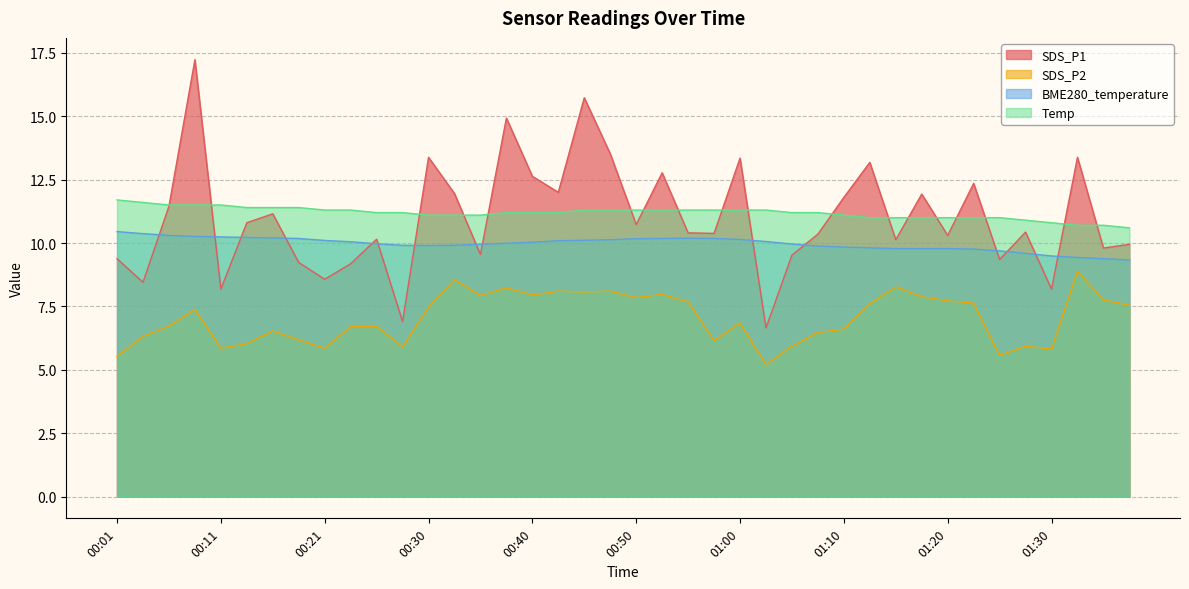

What is the lowest value of the BME280_temperature series?

9.3